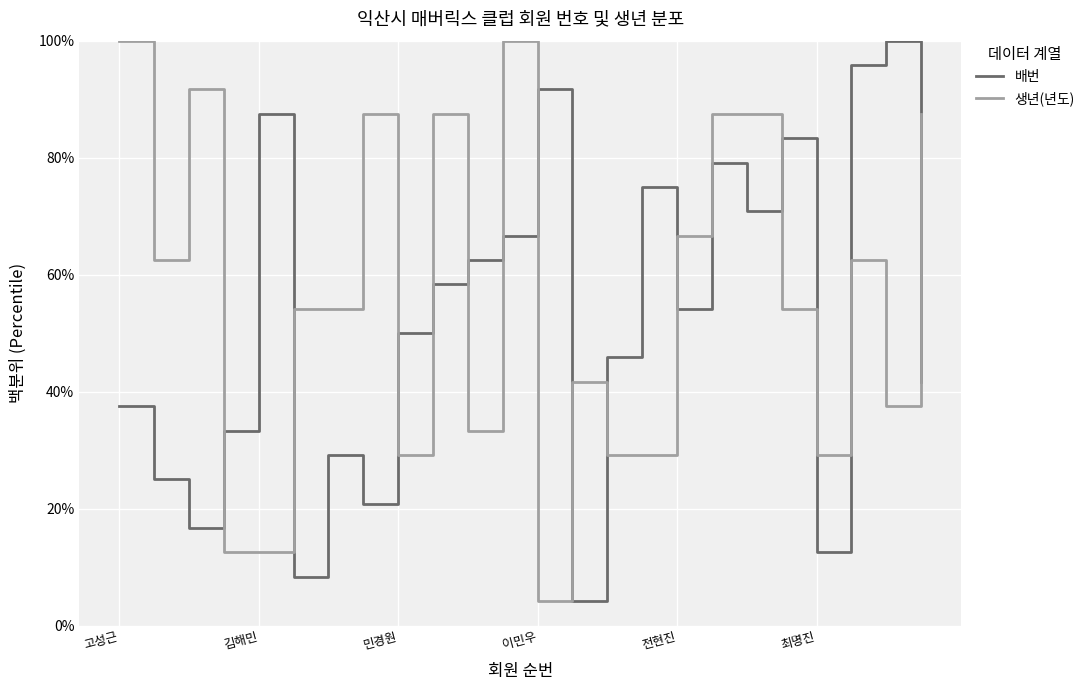

What is the sum of all 배번 values?

1250.0